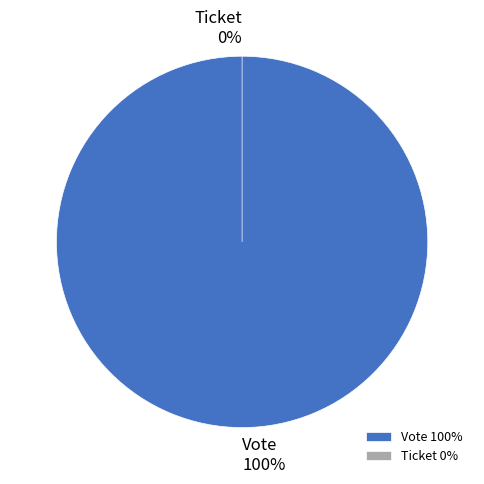

Is there any slice that represents more than half of the pie?

Yes